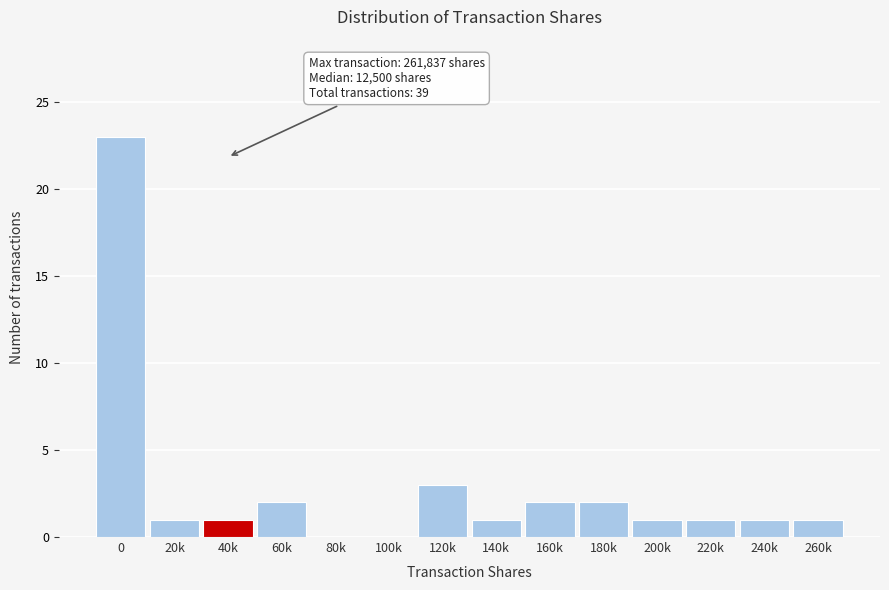

Reading left to right, list all the values displayed in this chart.

0=23	20k=1	40k=1	60k=2	80k=0	100k=0	120k=3	140k=1	160k=2	180k=2	200k=1	220k=1	240k=1	260k=1